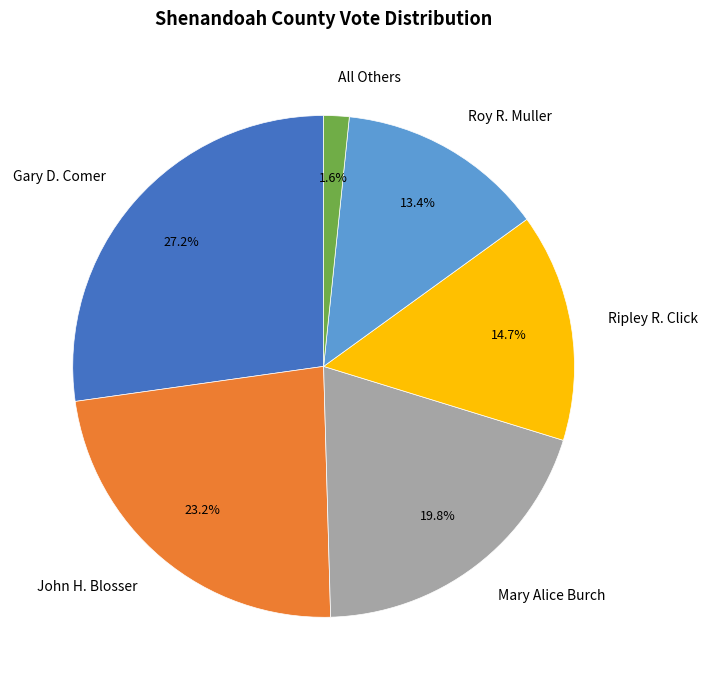

True or false: Ripley R. Click accounts for 15% of the total.

True